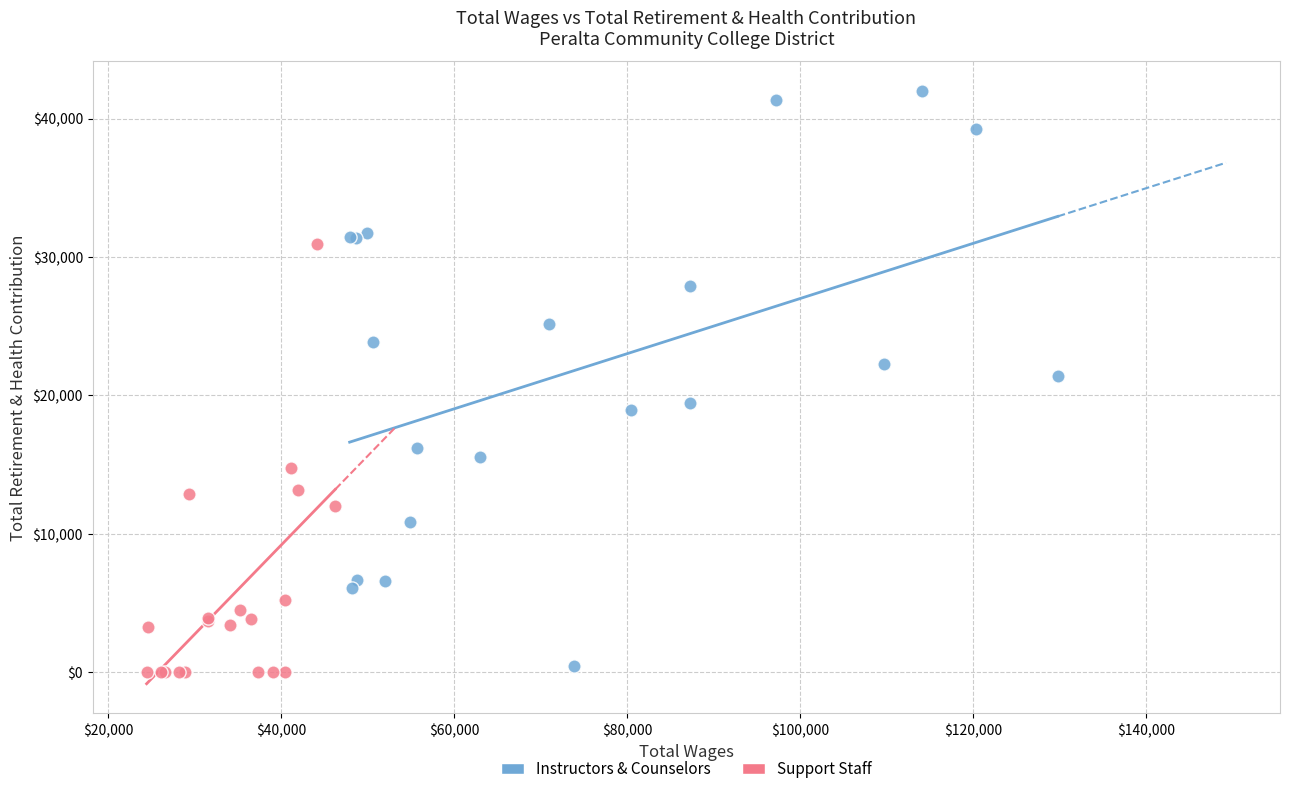

Which series reaches the maximum Y coordinate?

Instructors & Counselors